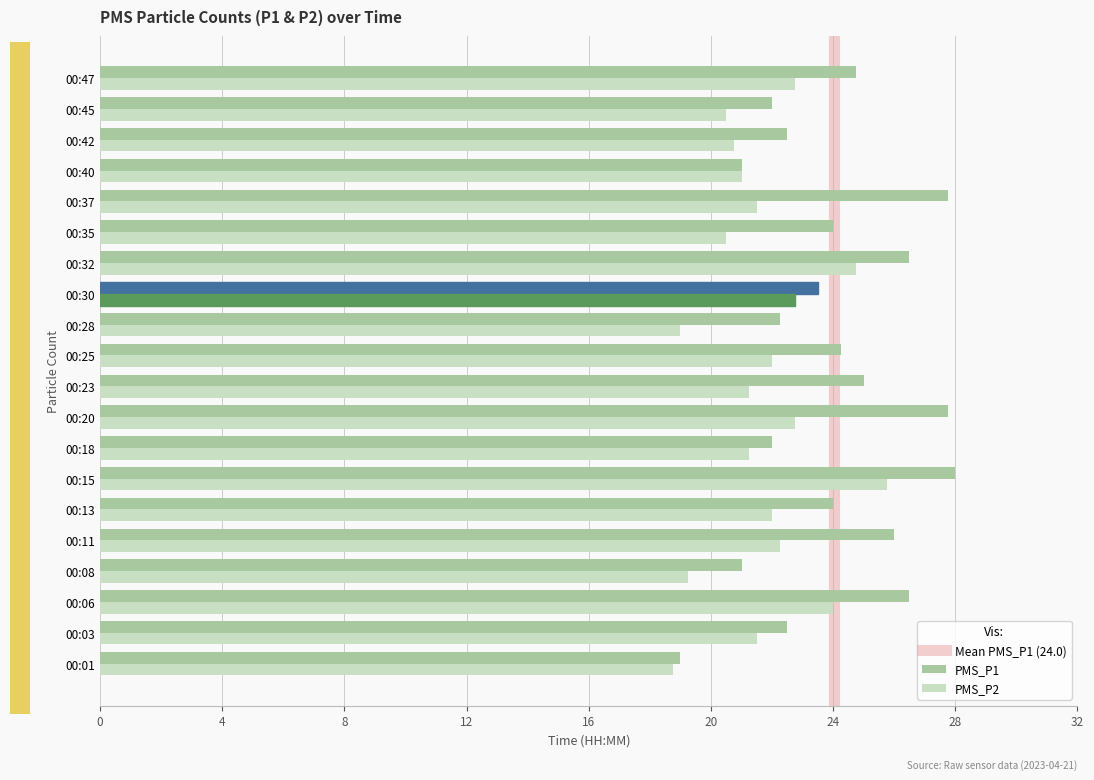

What is the smallest value displayed?

18.8